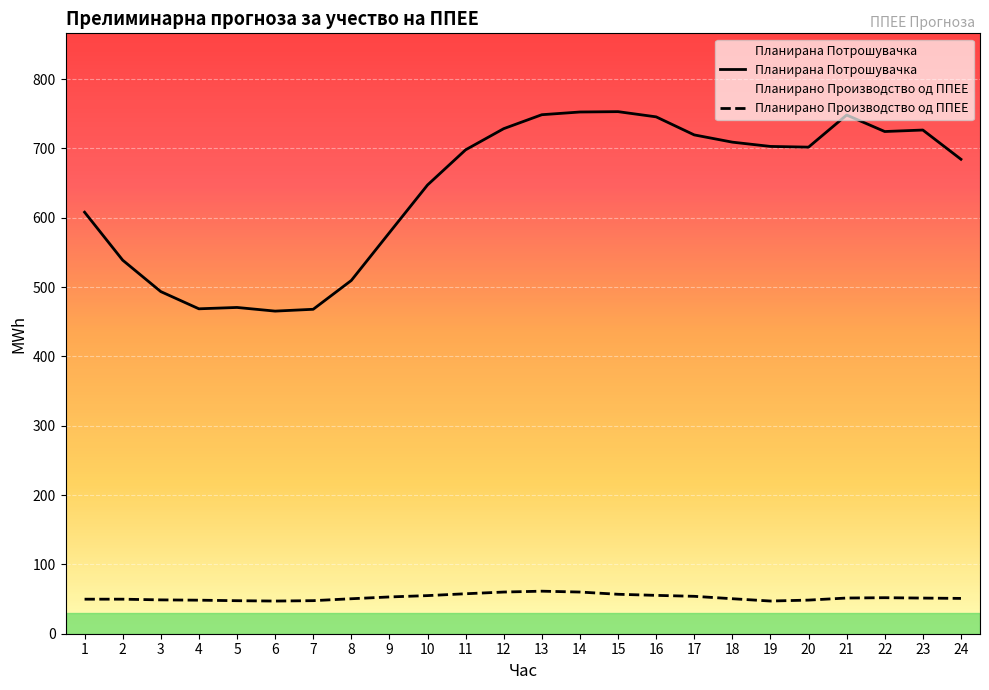

Rank the series by their average value, from lowest to highest.

Планирано Производство од ППЕЕ, Планирана Потрошувачка